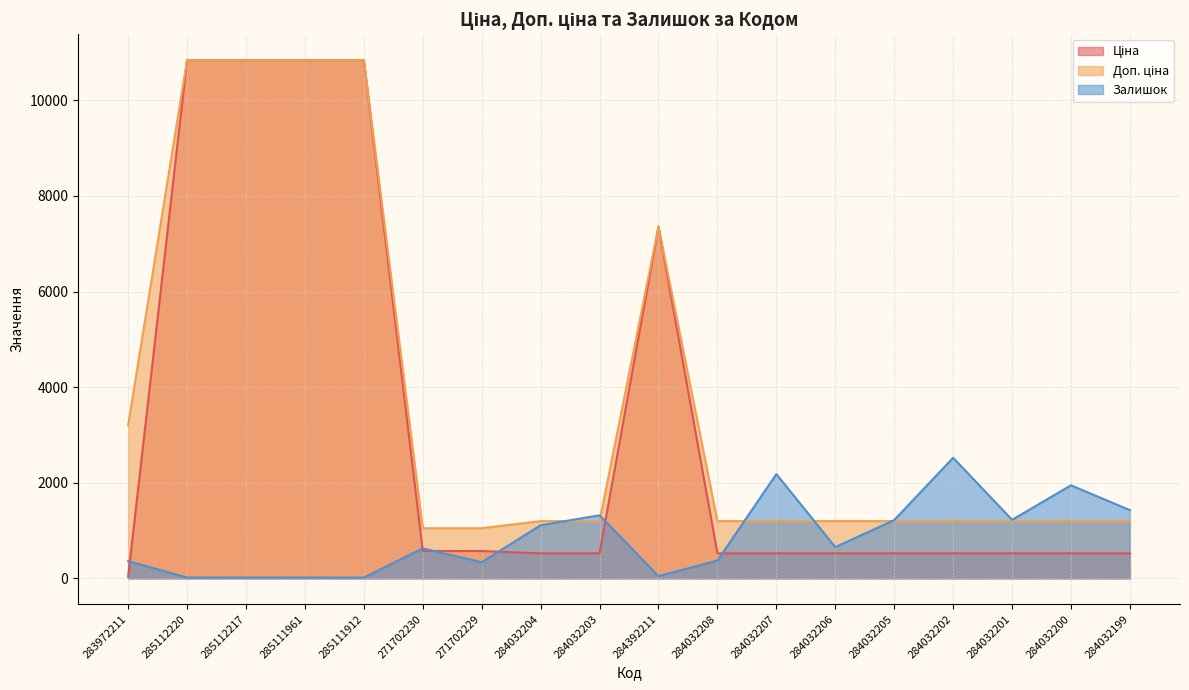

Does the chart have visible grid lines?

Yes